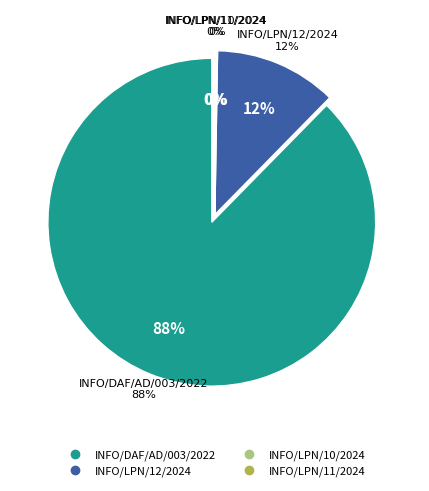

Which category accounts for the majority?

INFO/DAF/AD/003/2022